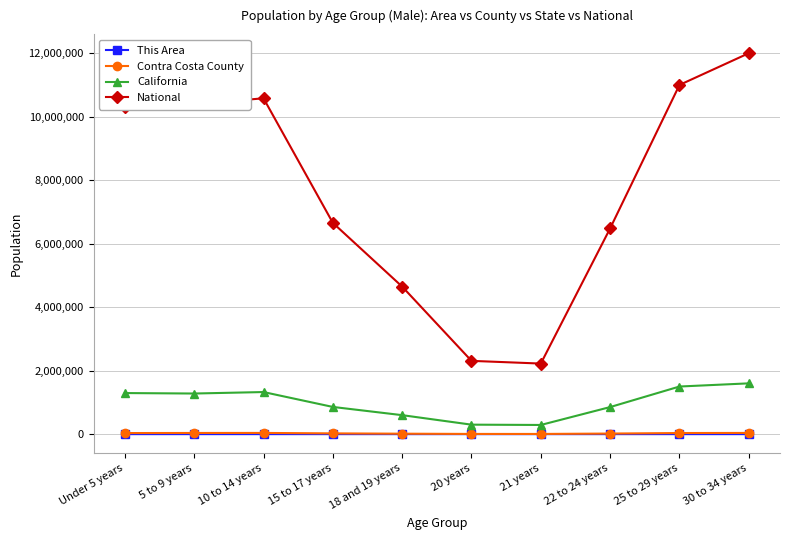

True or false: National has more than 0 interior local peaks.

True